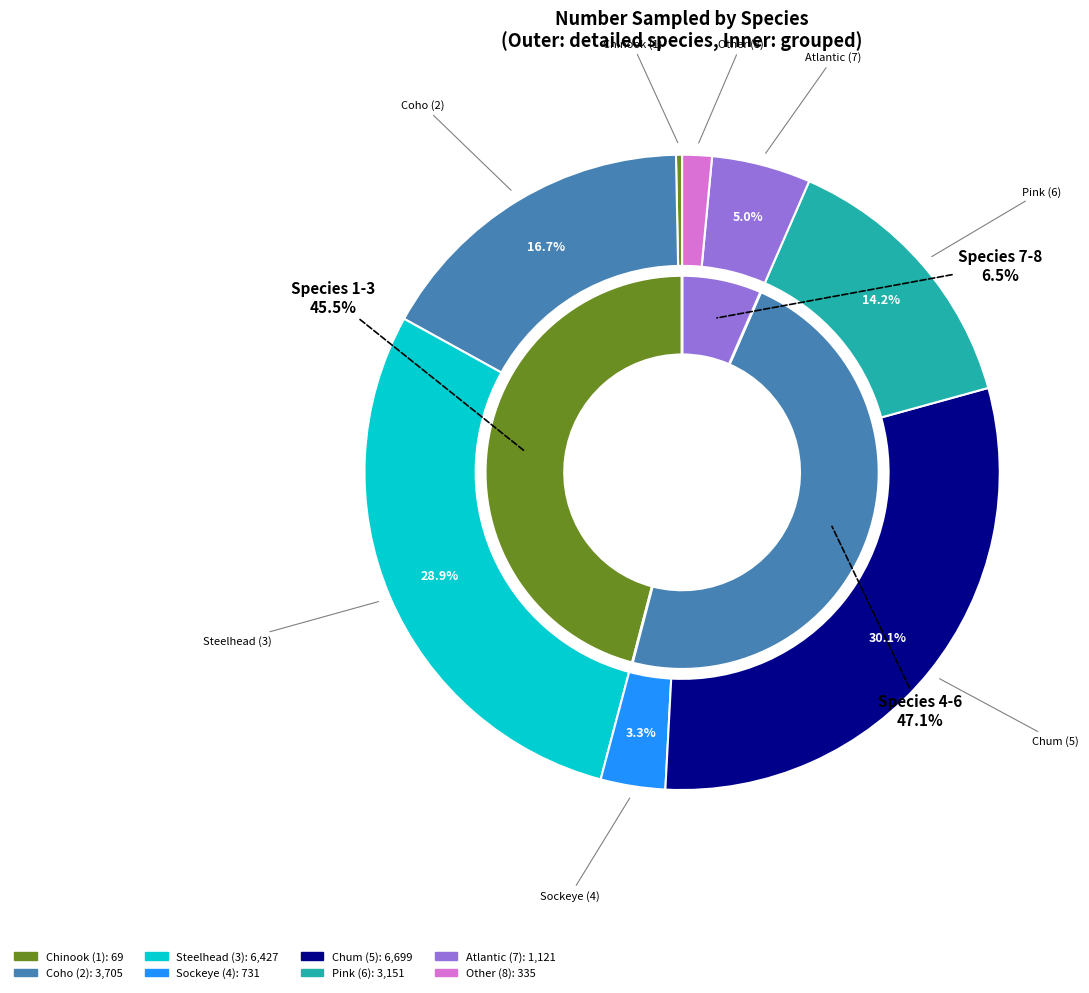

Rank the categories by value from lowest to highest.

1, 8, 4, 7, 6, 2, 3, 5